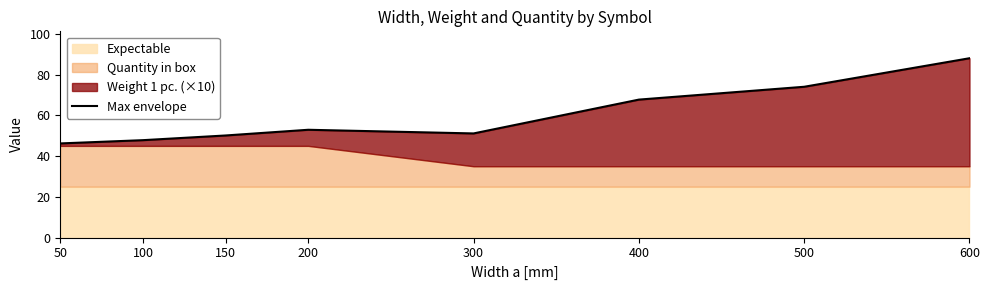

At which label does the data first exceed 52?

200